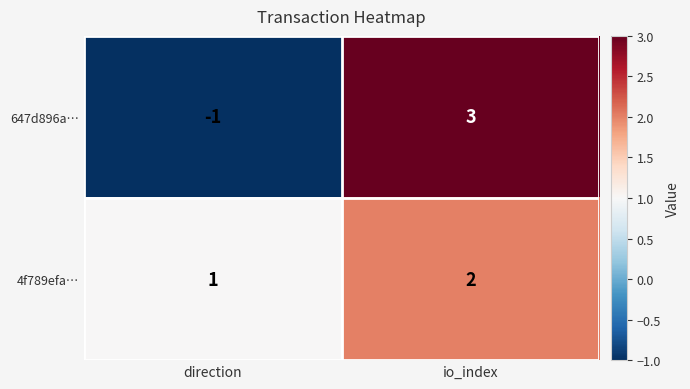

How many data points in 647d896a… are less than 3?

1